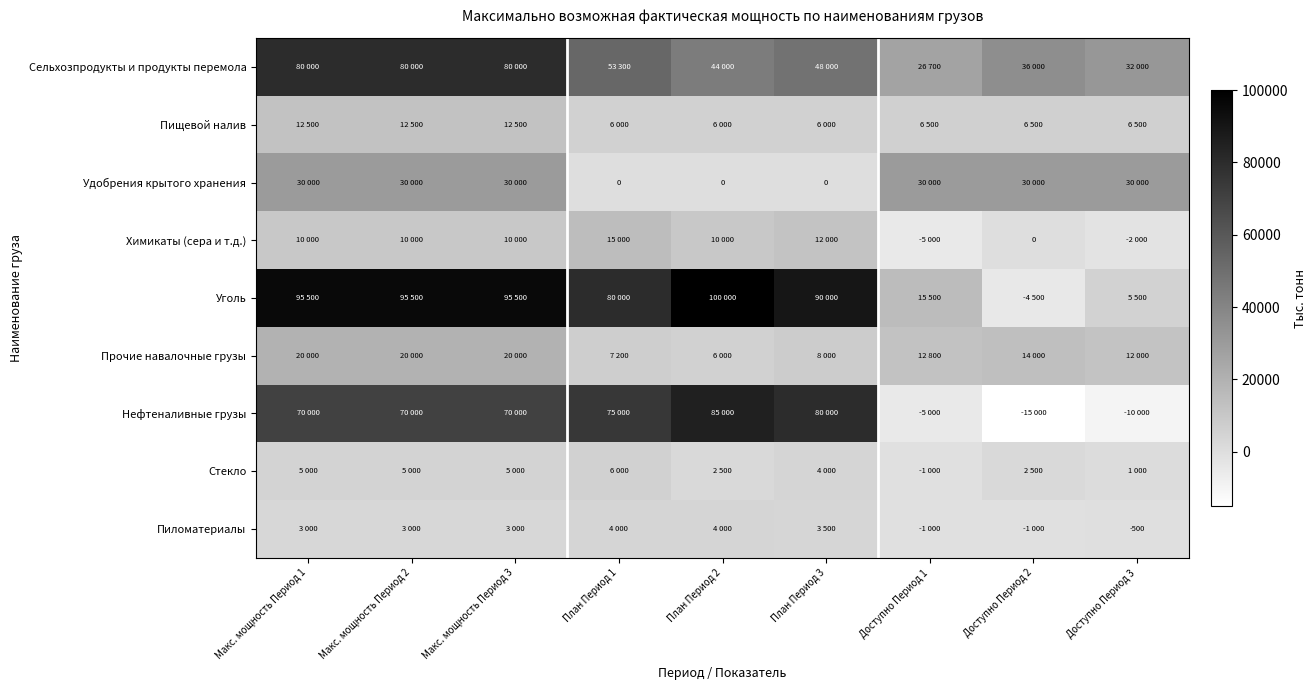

Is it true that Пищевой налив equals 6000 at План Период 2?

True